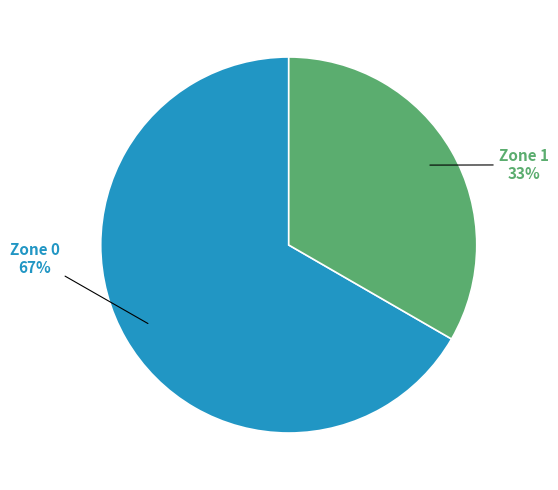

To the nearest percent, what is the average slice percentage?

50%